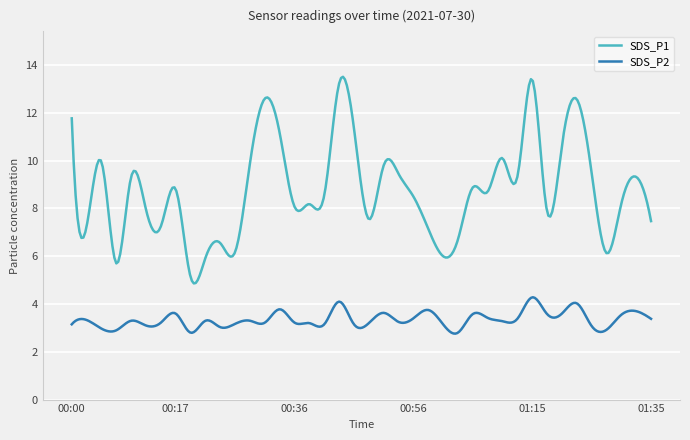

What is the difference between the maximum and minimum values in the SDS_P2 series?

1.5